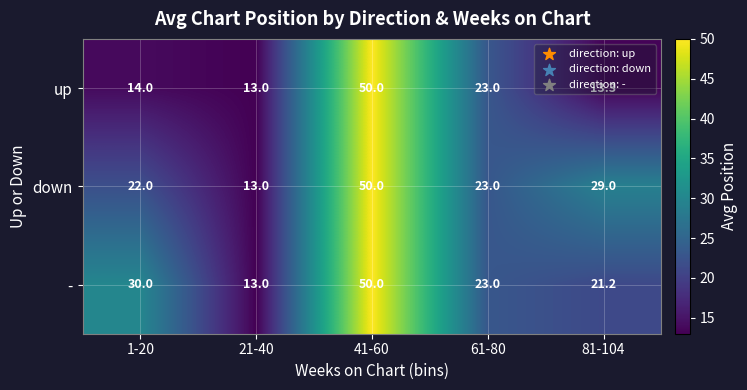

The value of - at 81-104 is 21.2. True or false?

True